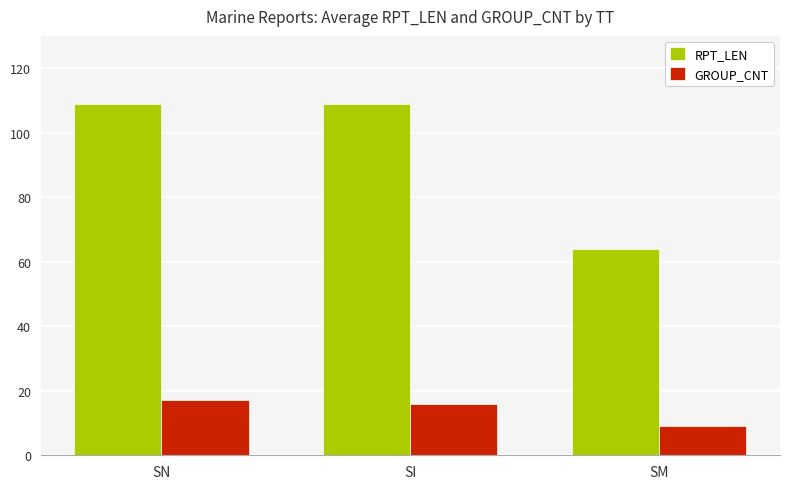

Reading left to right, list all the values displayed in this chart.

RPT_LEN: 109	109	64
GROUP_CNT: 17	16	9